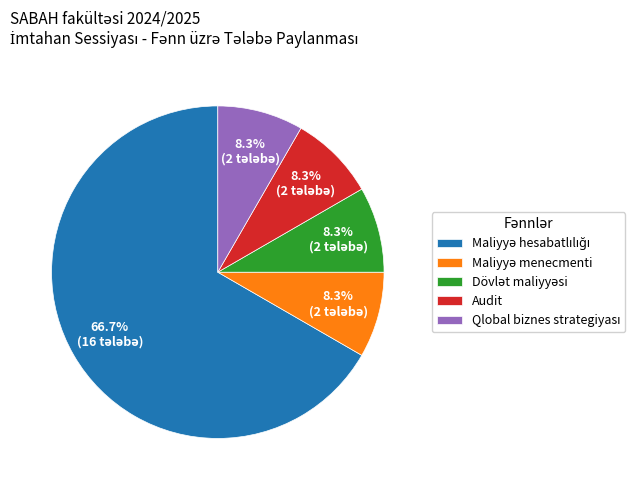

Is there any slice that represents more than half of the pie?

Yes